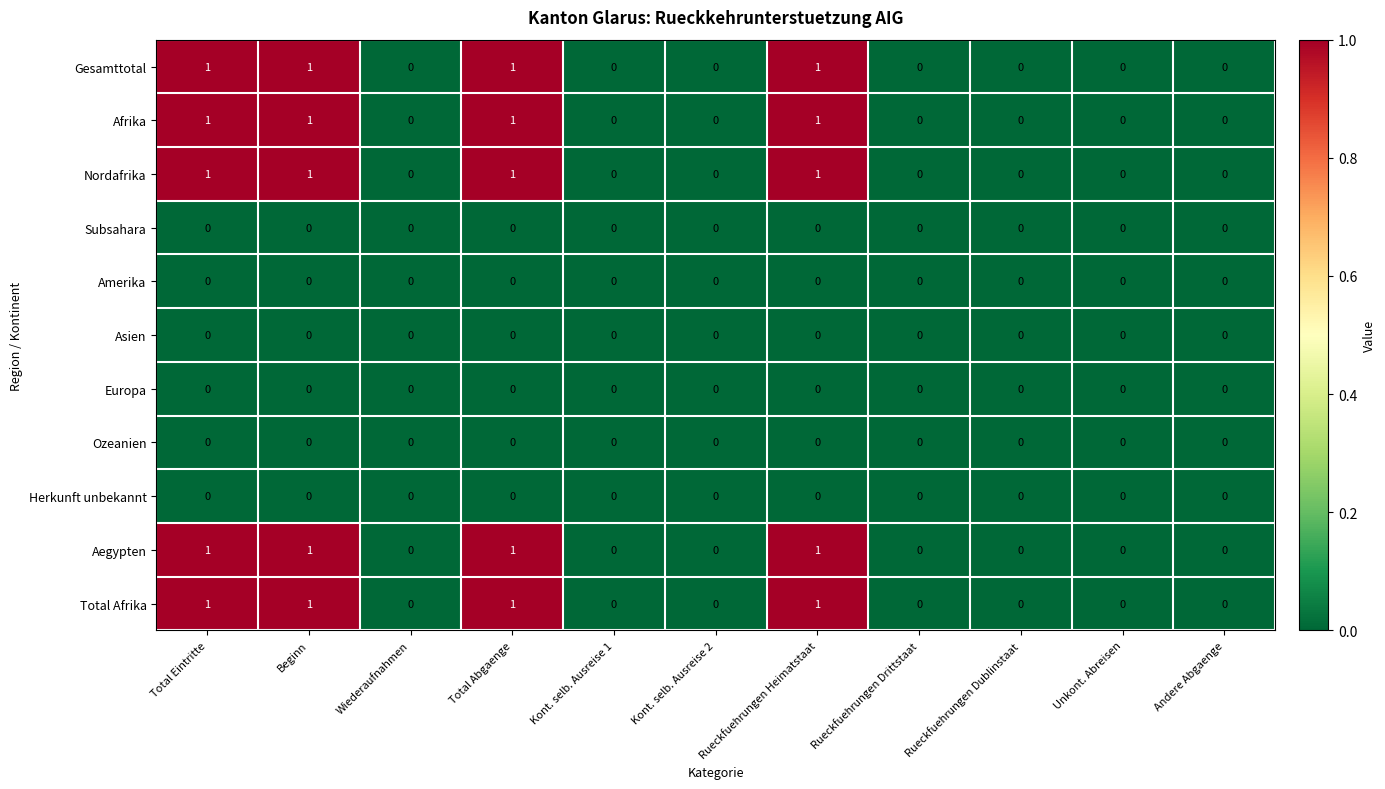

The Gesamttotal series shows 0 at Rueckfuehrungen Drittstaat. True or false?

True